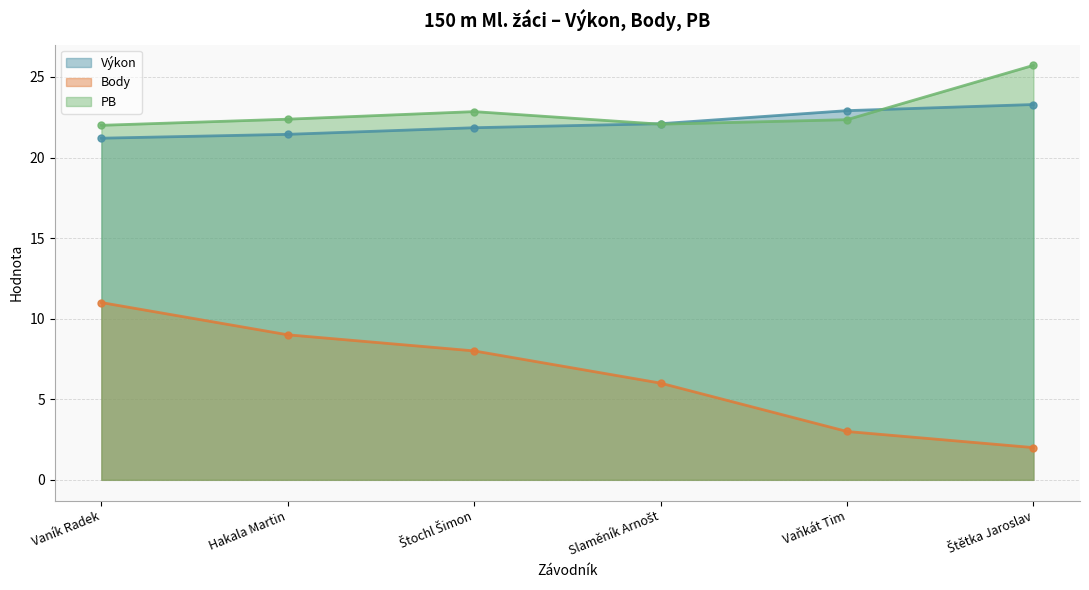

What are all the series names shown in the legend?

Výkon, Body, PB